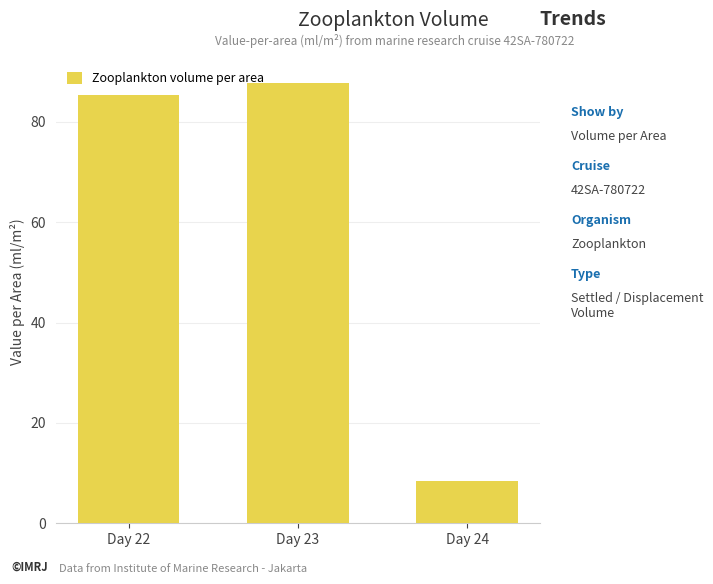

The value at Day 23 is 87.8. True or false?

True